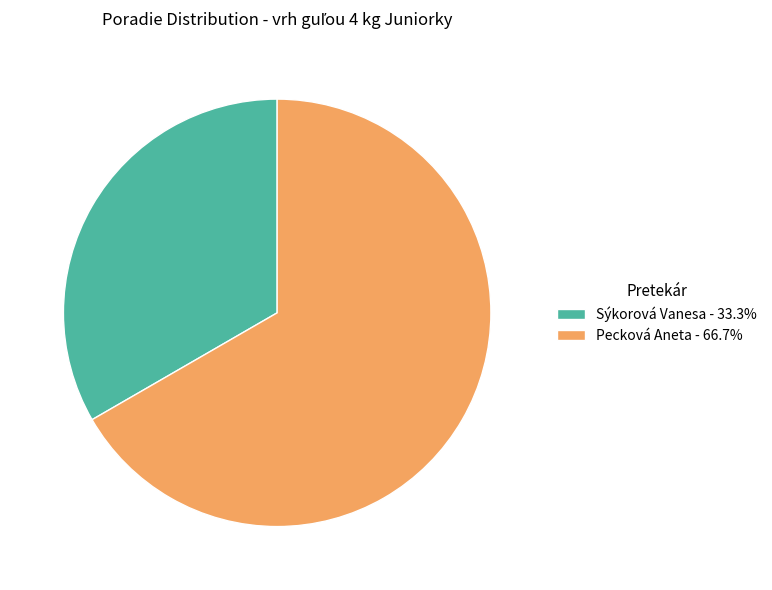

Rank the categories by value from lowest to highest.

Sýkorová Vanesa, Pecková Aneta